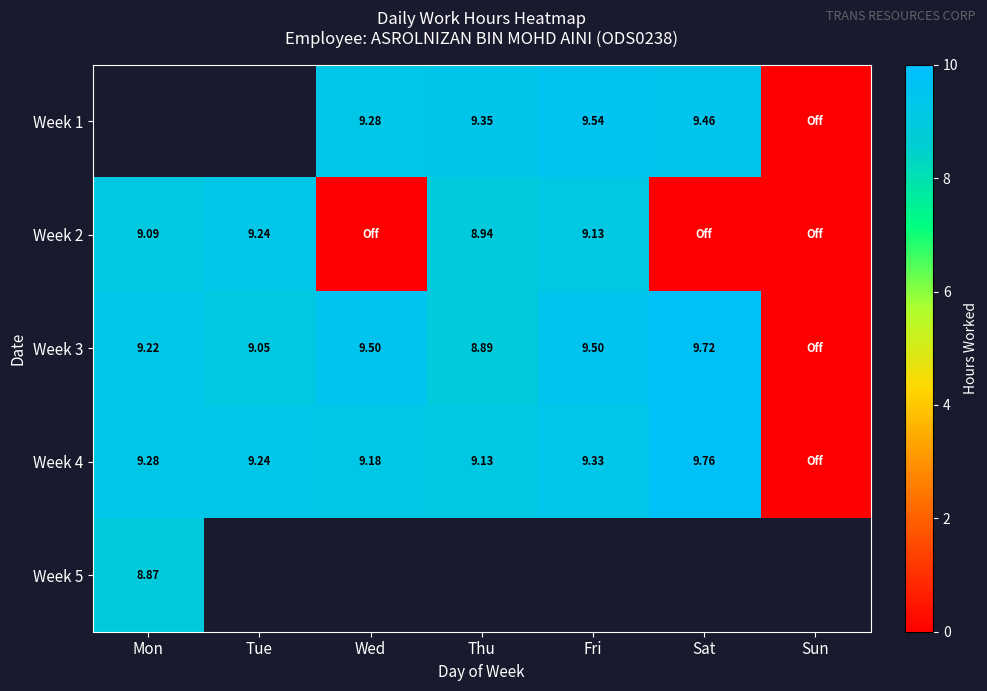

Is it true that Week 1 equals 9.3 at Wed?

True